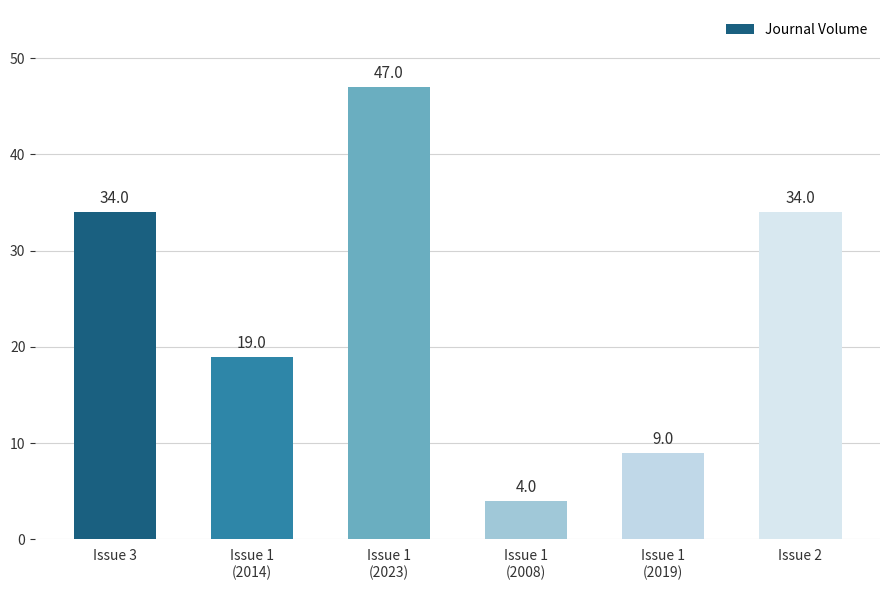

What is the minimum value shown in the chart?

4